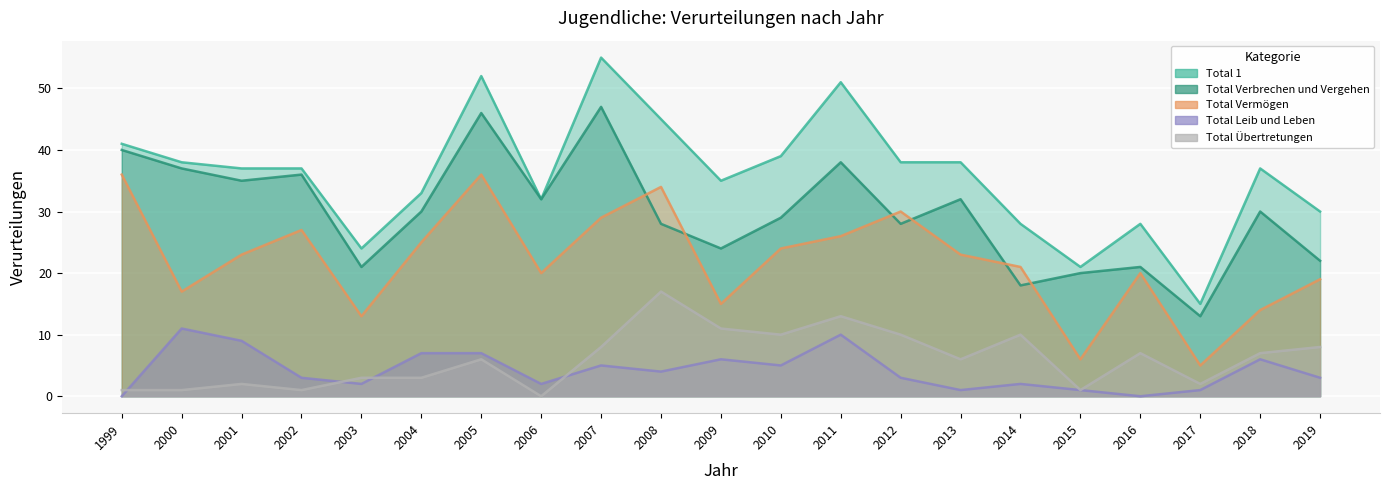

Is it true that Total Vermögen equals 14 at 2012?

False